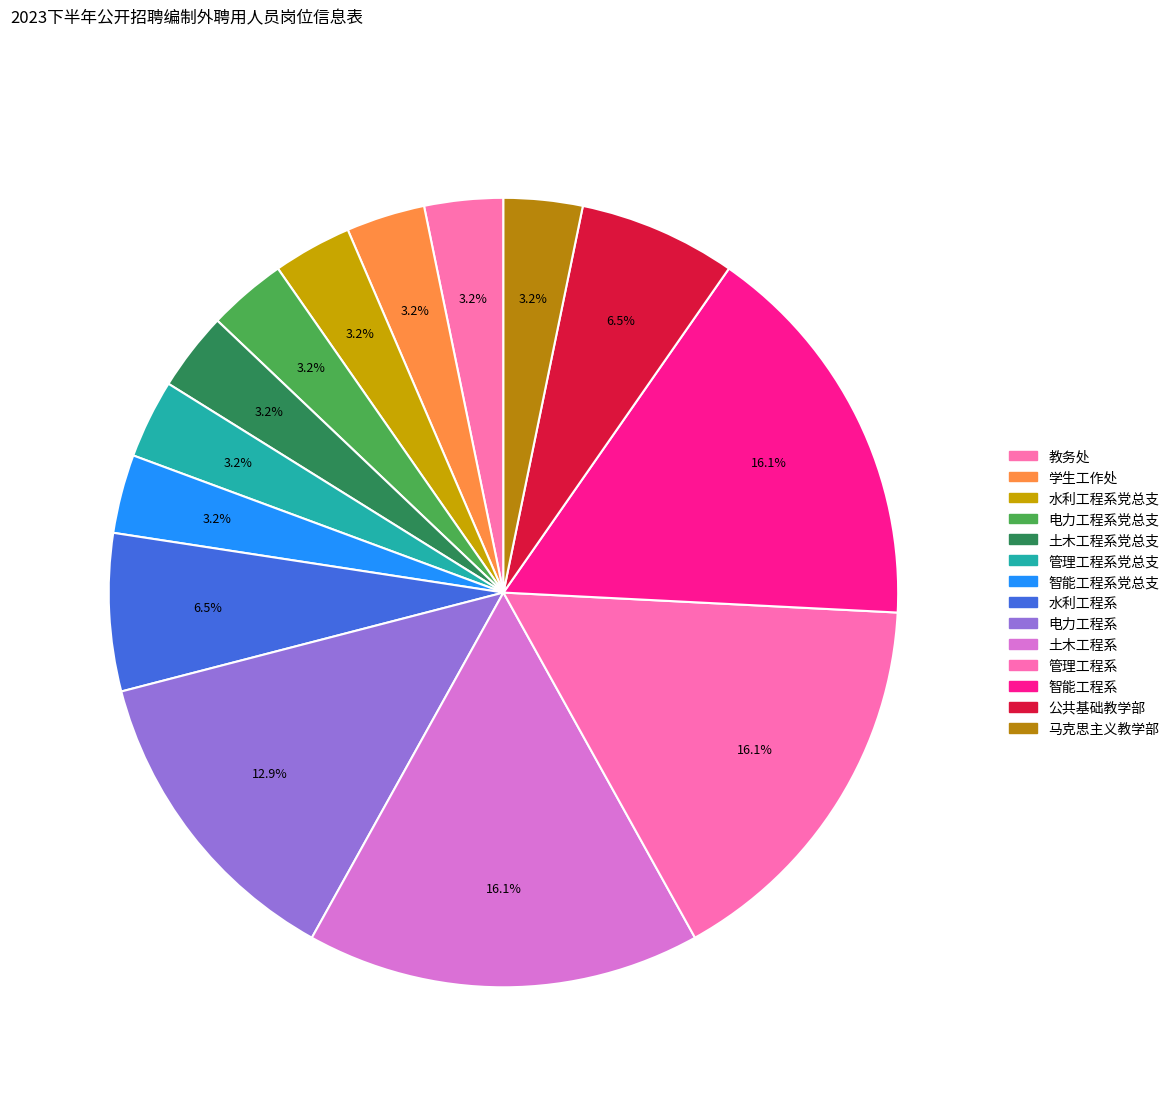

How many slices are in this pie chart?

14